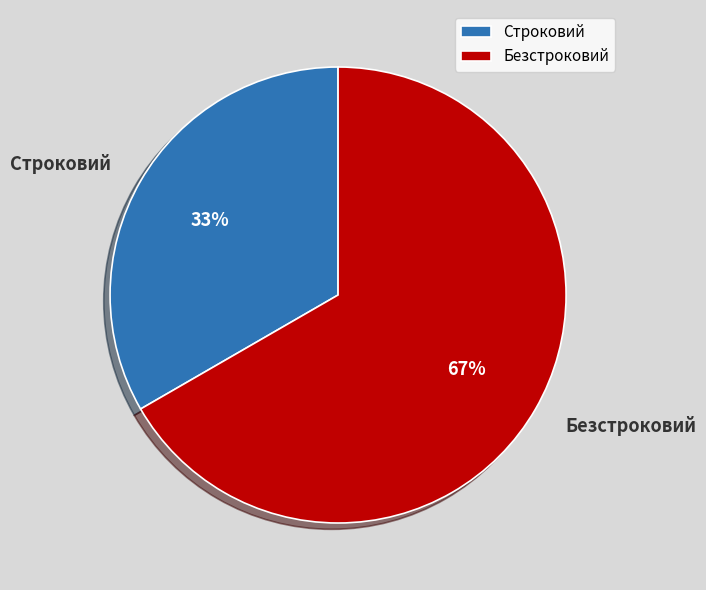

Which category has the smallest portion of the pie?

Строковий